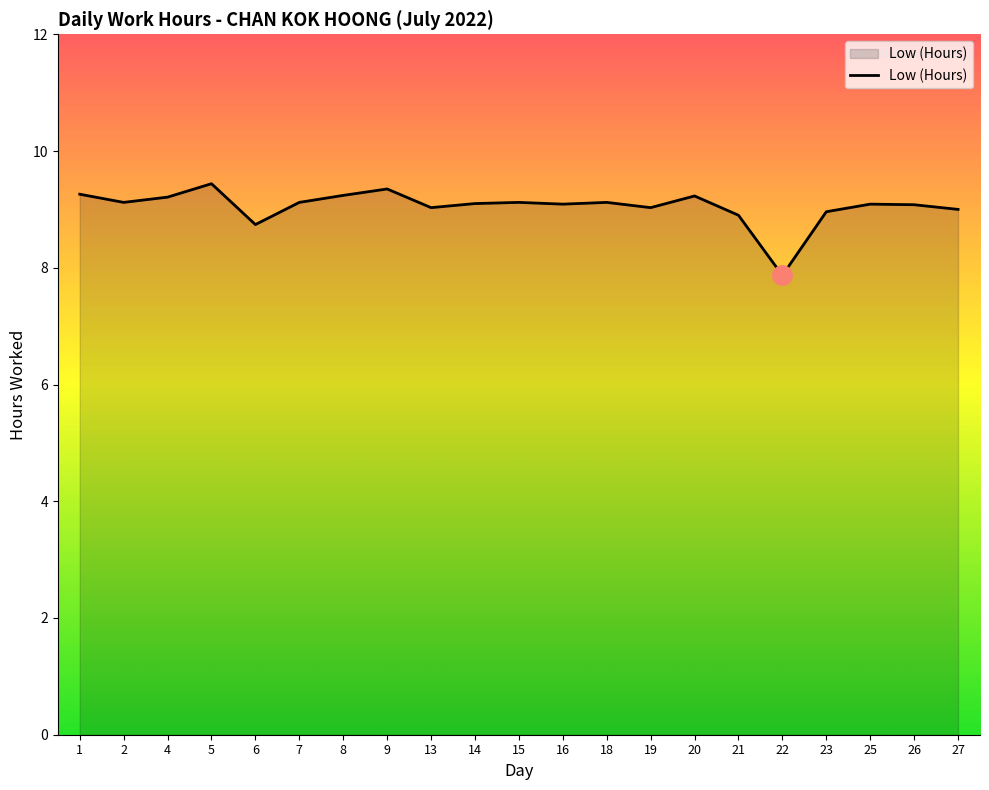

Read the value at 8.

9.2